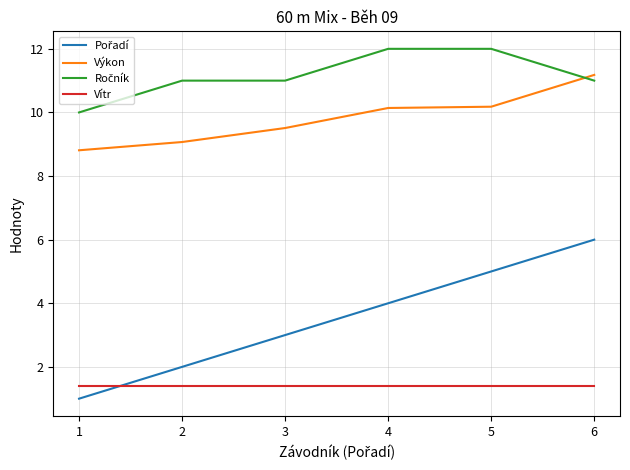

Does the chart have visible grid lines?

Yes